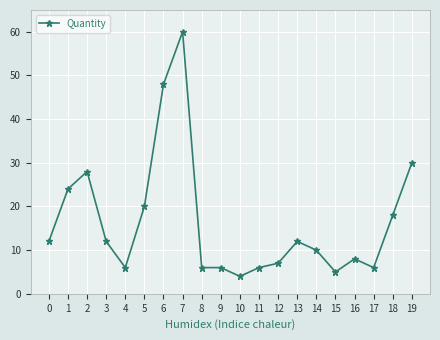

At which label is the value closest to 32?

19